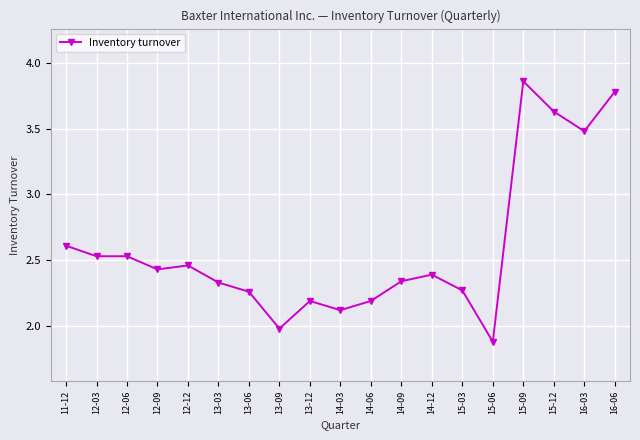

Which category has the highest value across all series?

15-09